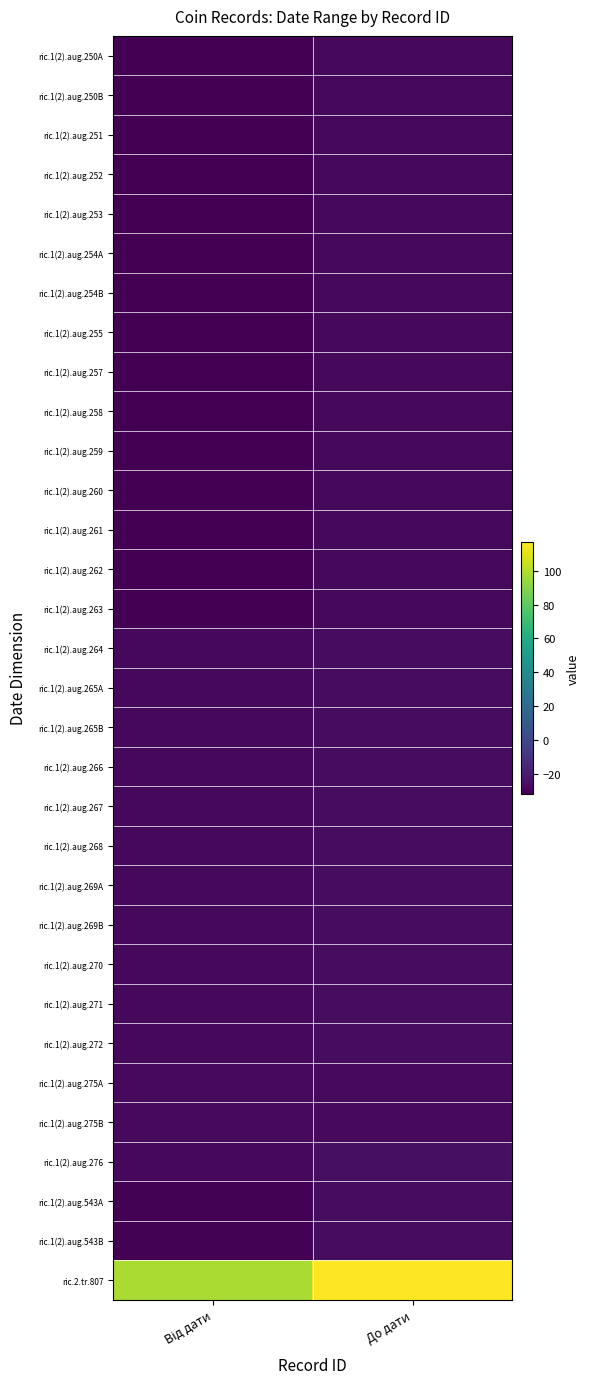

What is the difference between the highest and lowest values at Від дати?

130